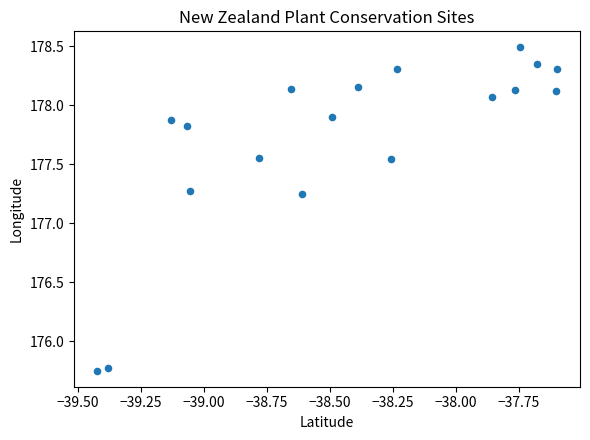

What is the range of Y values (max minus min)?

2.7